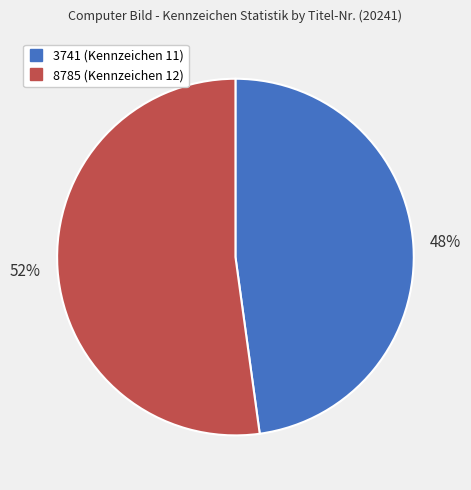

Rank the categories by value from lowest to highest.

3741, 8785